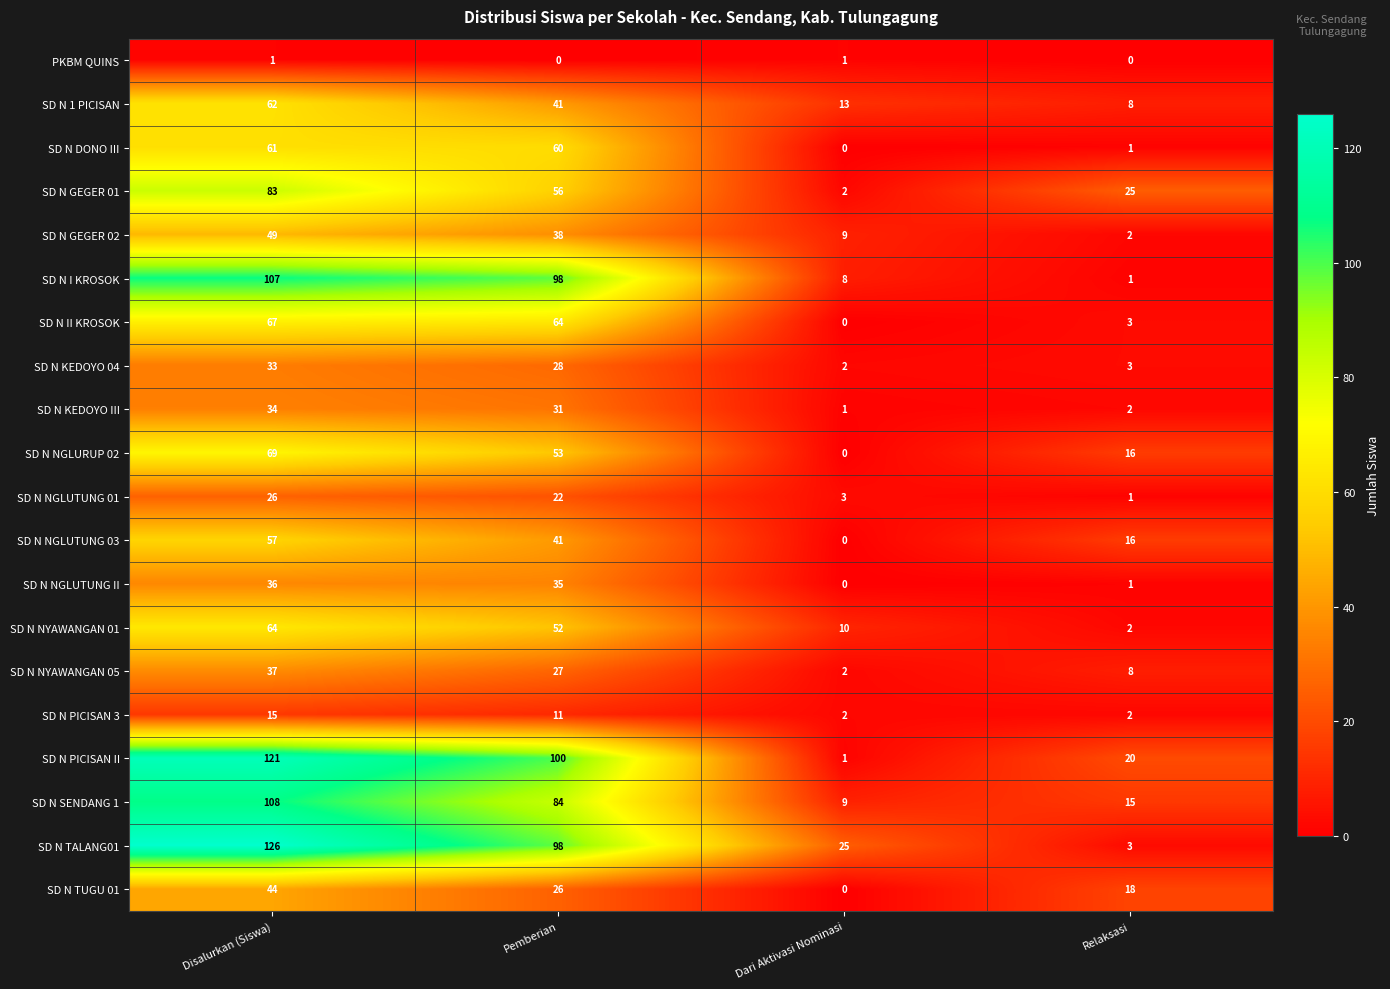

What is the sum of all SD N NGLUTUNG 03 values?

114